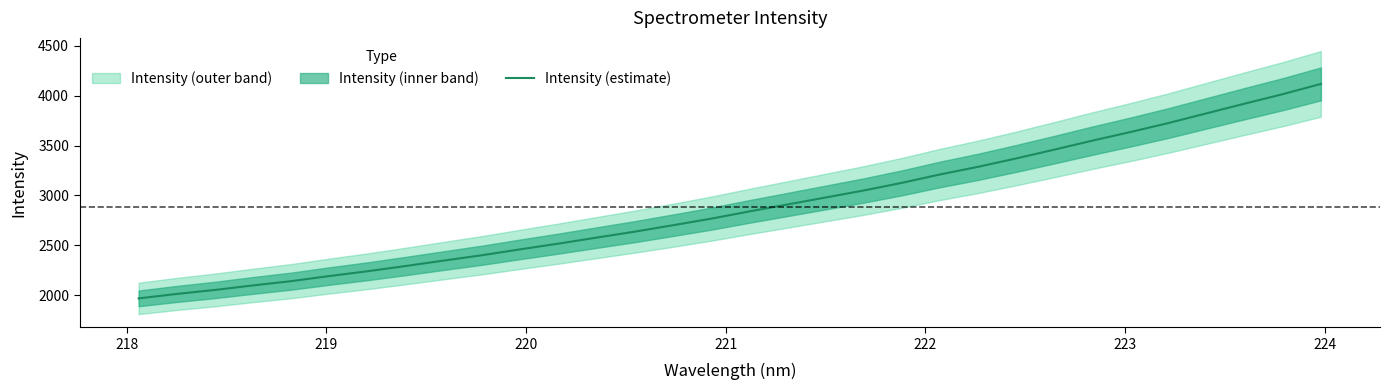

What is the minimum value for Intensity (estimate)?

1967.8